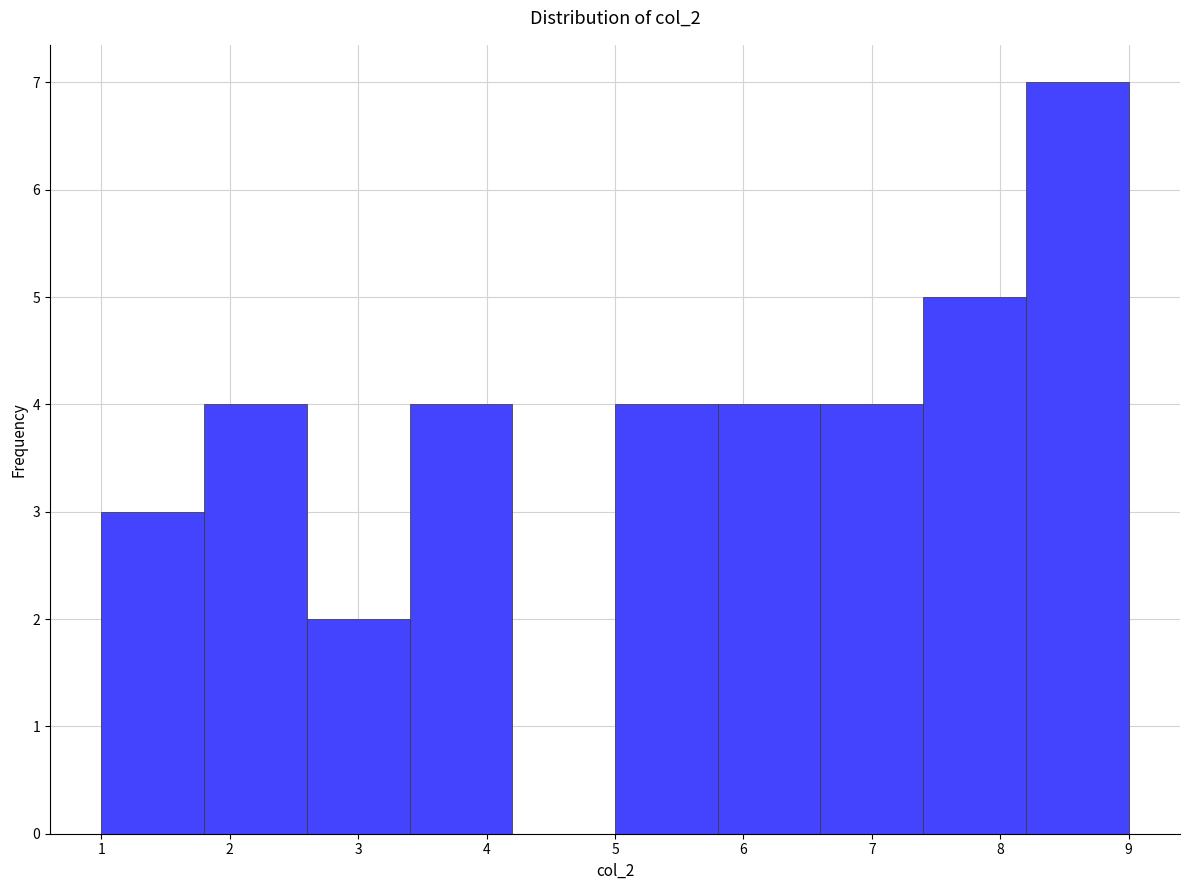

Reading left to right, transcribe this chart: for each bar, give the range it covers on the x-axis and its height. The values are not printed on the chart, so give them approximately, as read against the axis.

1.0 to 1.8: 3
1.8 to 2.6: 4
2.6 to 3.4: 2
3.4 to 4.2: 4
4.2 to 5.0: 0
5.0 to 5.8: 4
5.8 to 6.6: 4
6.6 to 7.4: 4
7.4 to 8.2: 5
8.2 to 9.0: 7